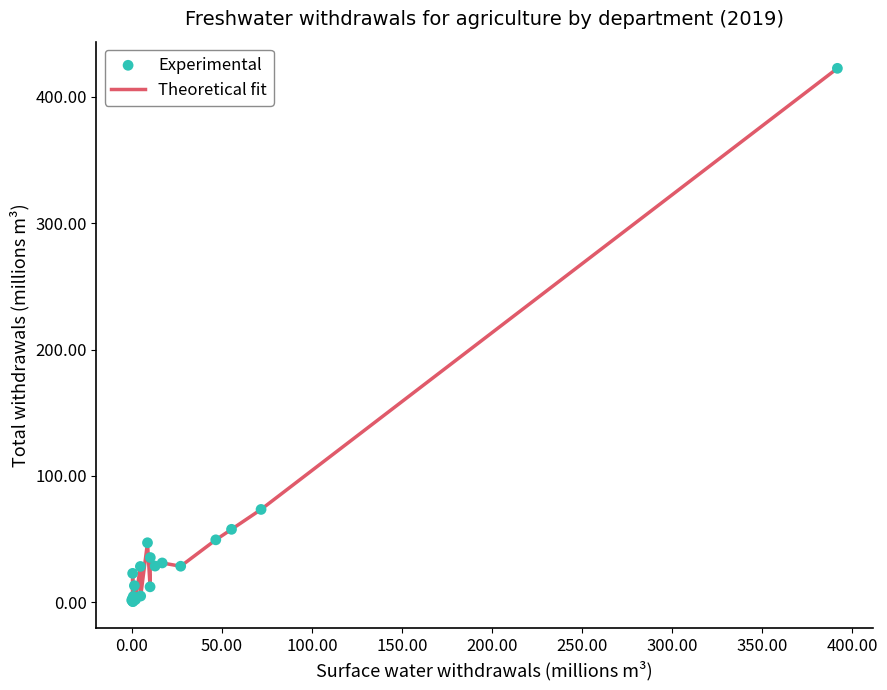

What is the maximum value shown in the chart?

422.4